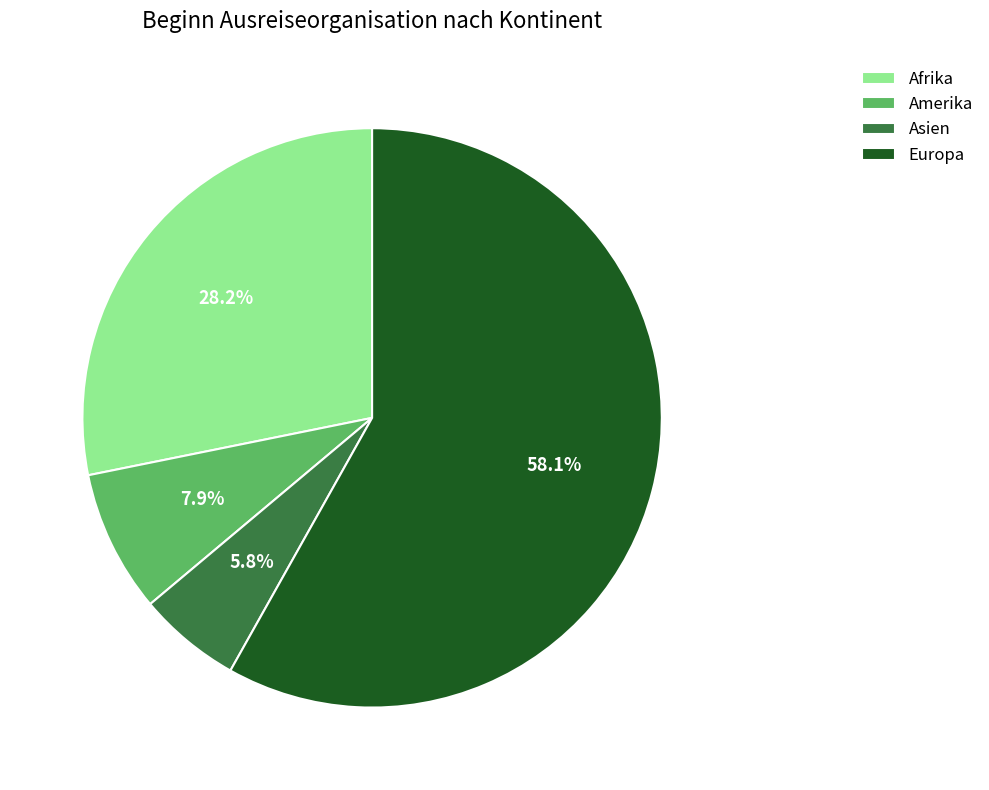

Which category accounts for the majority?

Europa